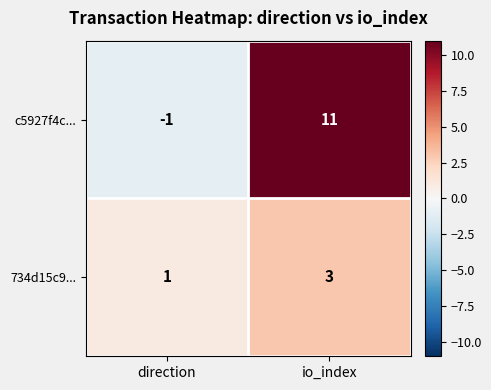

At which category does the chart reach its minimum across all series?

direction